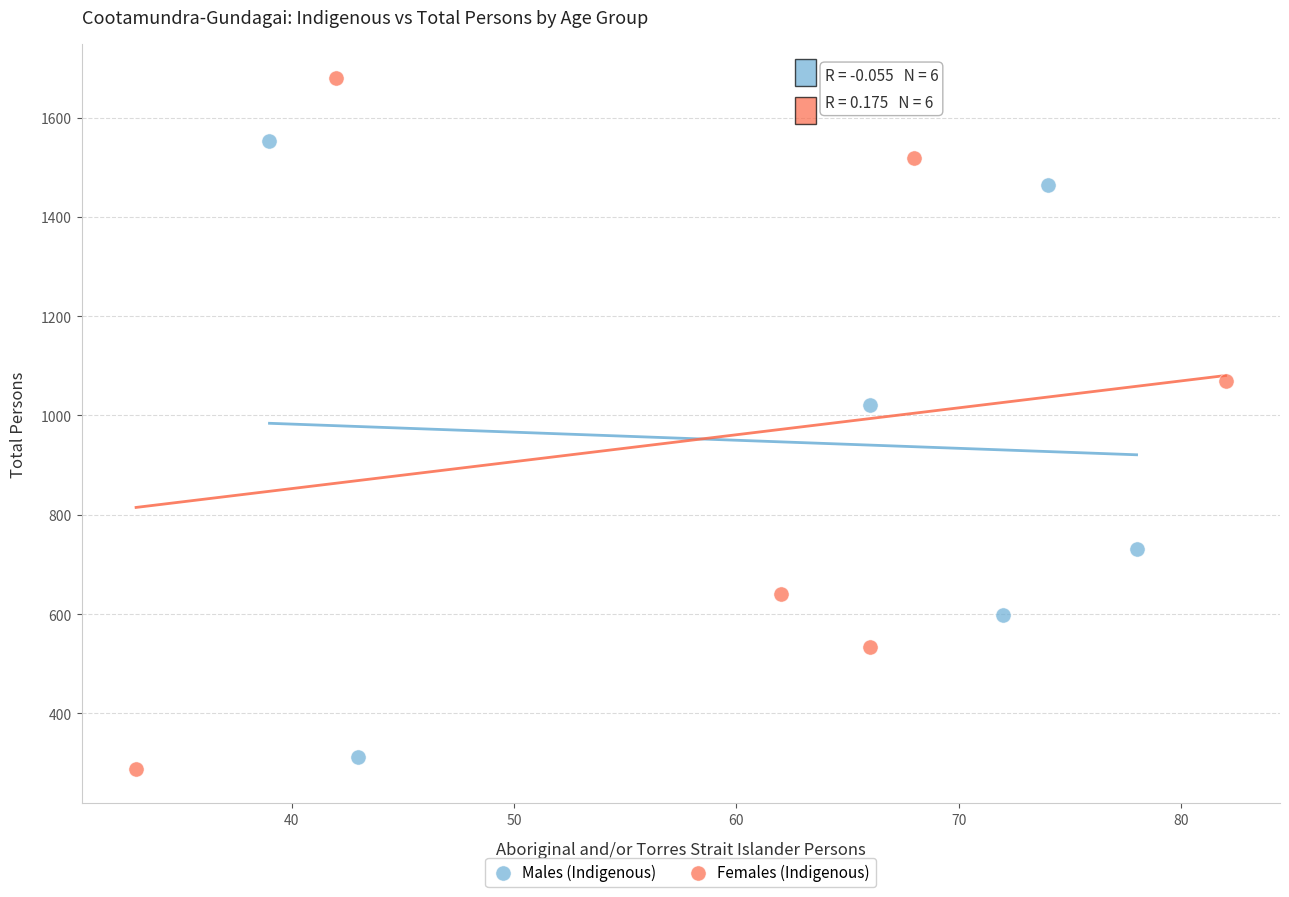

Which series contains the highest Y value?

Females (Indigenous)